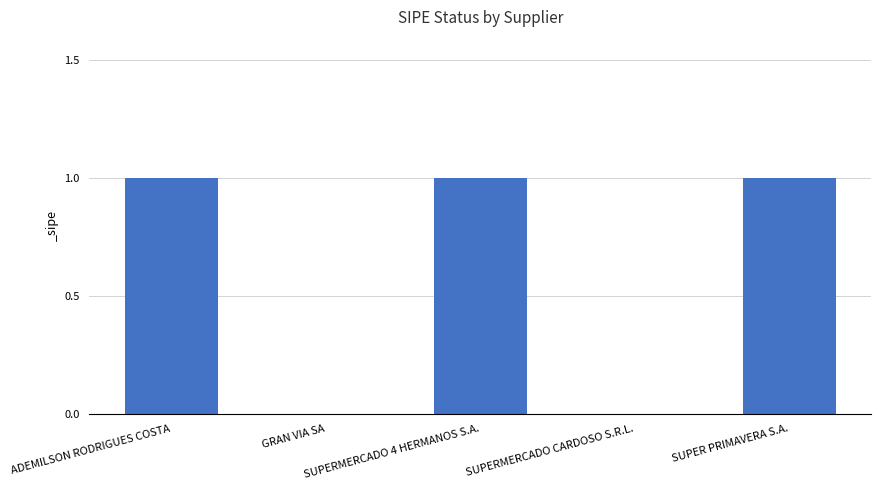

What is the change in value from ADEMILSON RODRIGUES COSTA to GRAN VIA SA?

-1